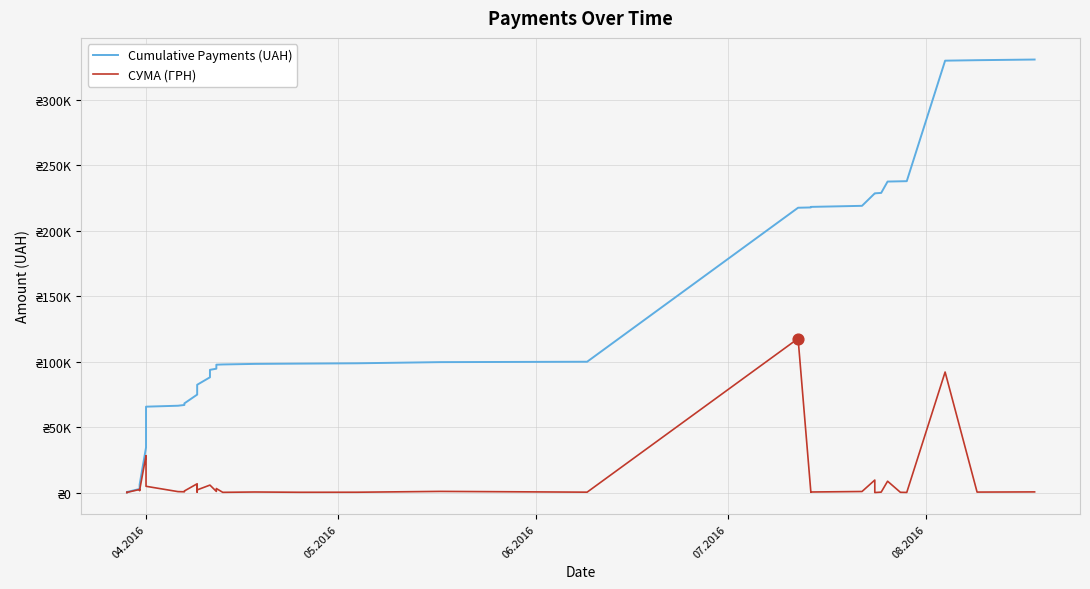

Which series has the largest Y range (max minus min)?

Cumulative Payments (UAH)